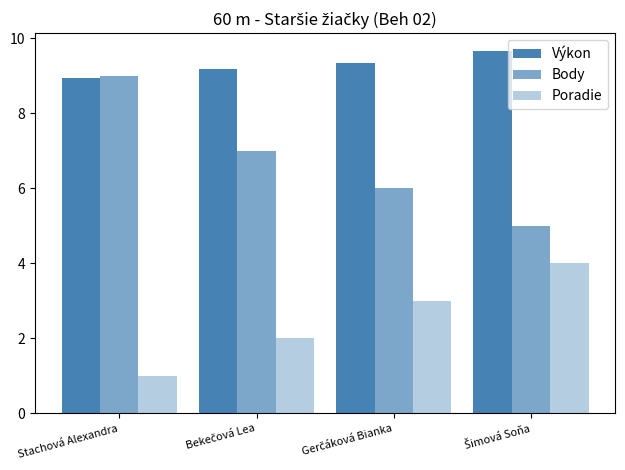

How many values in the Poradie series are below 3?

2